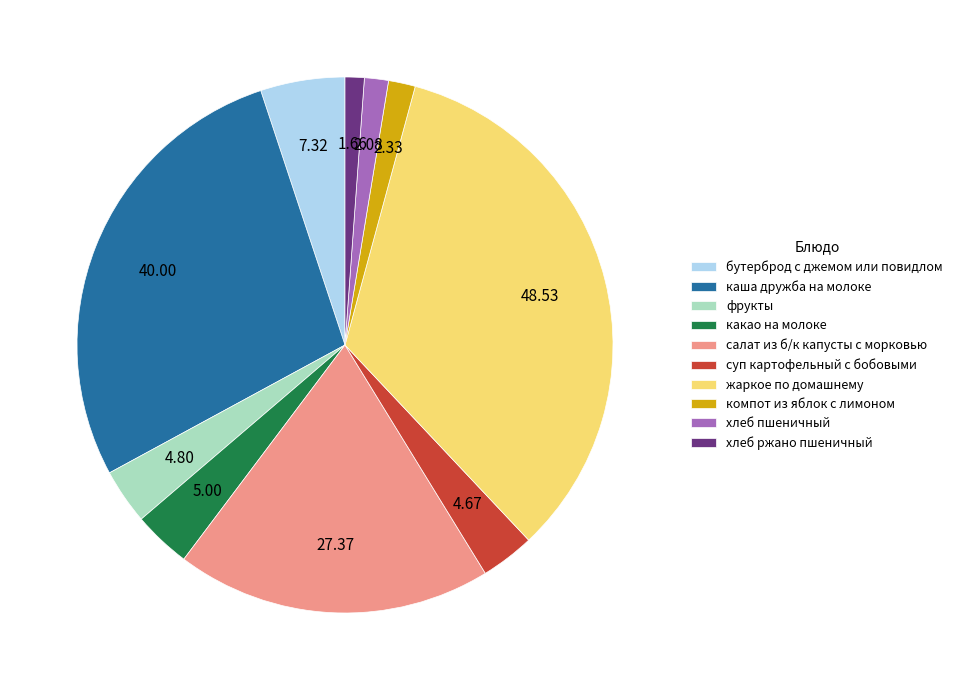

Approximately how many times larger is the value at жаркое по домашнему compared to хлеб ржано пшеничный?

29.2